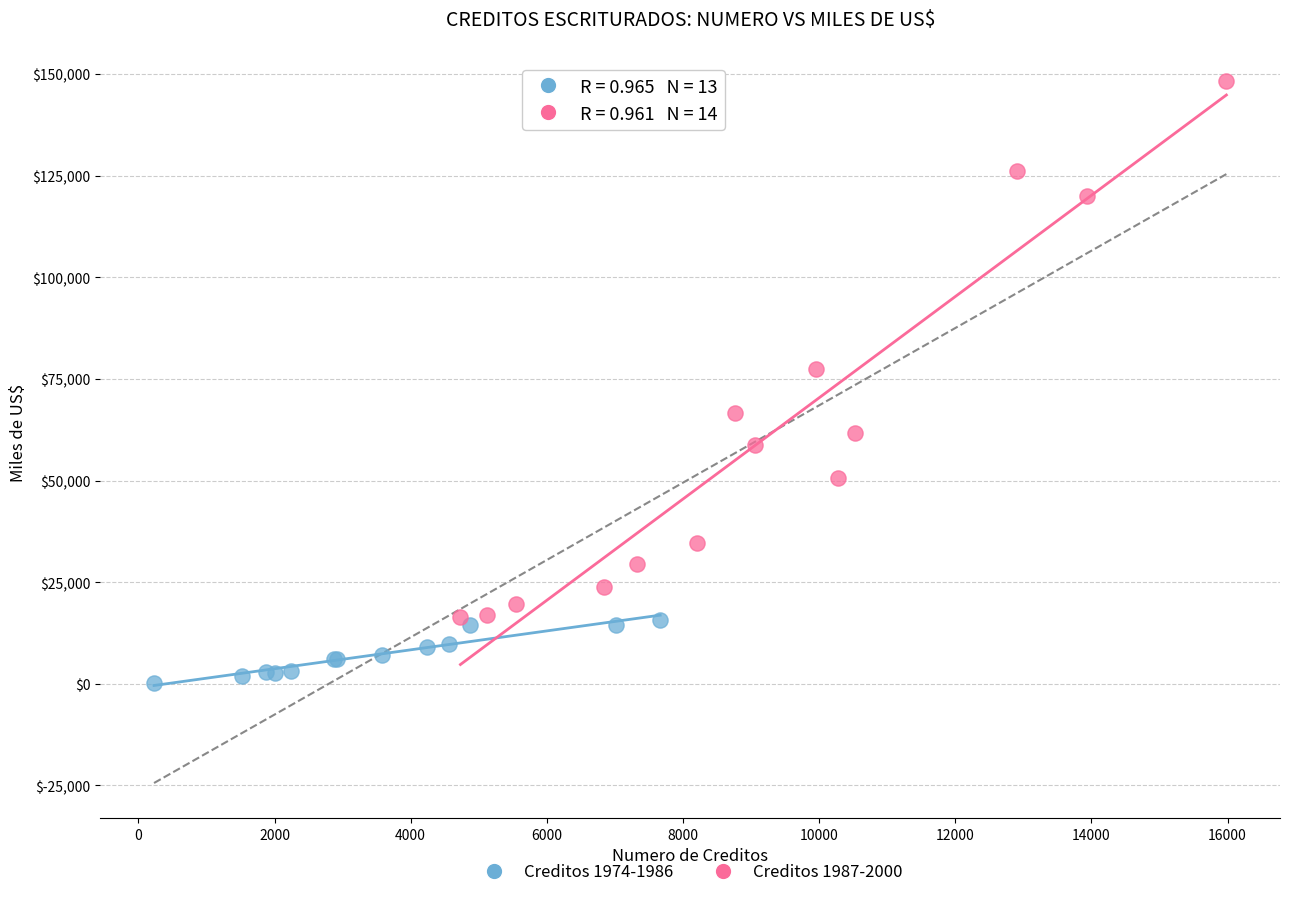

Which series reaches the maximum Y coordinate?

Creditos 1987-2000